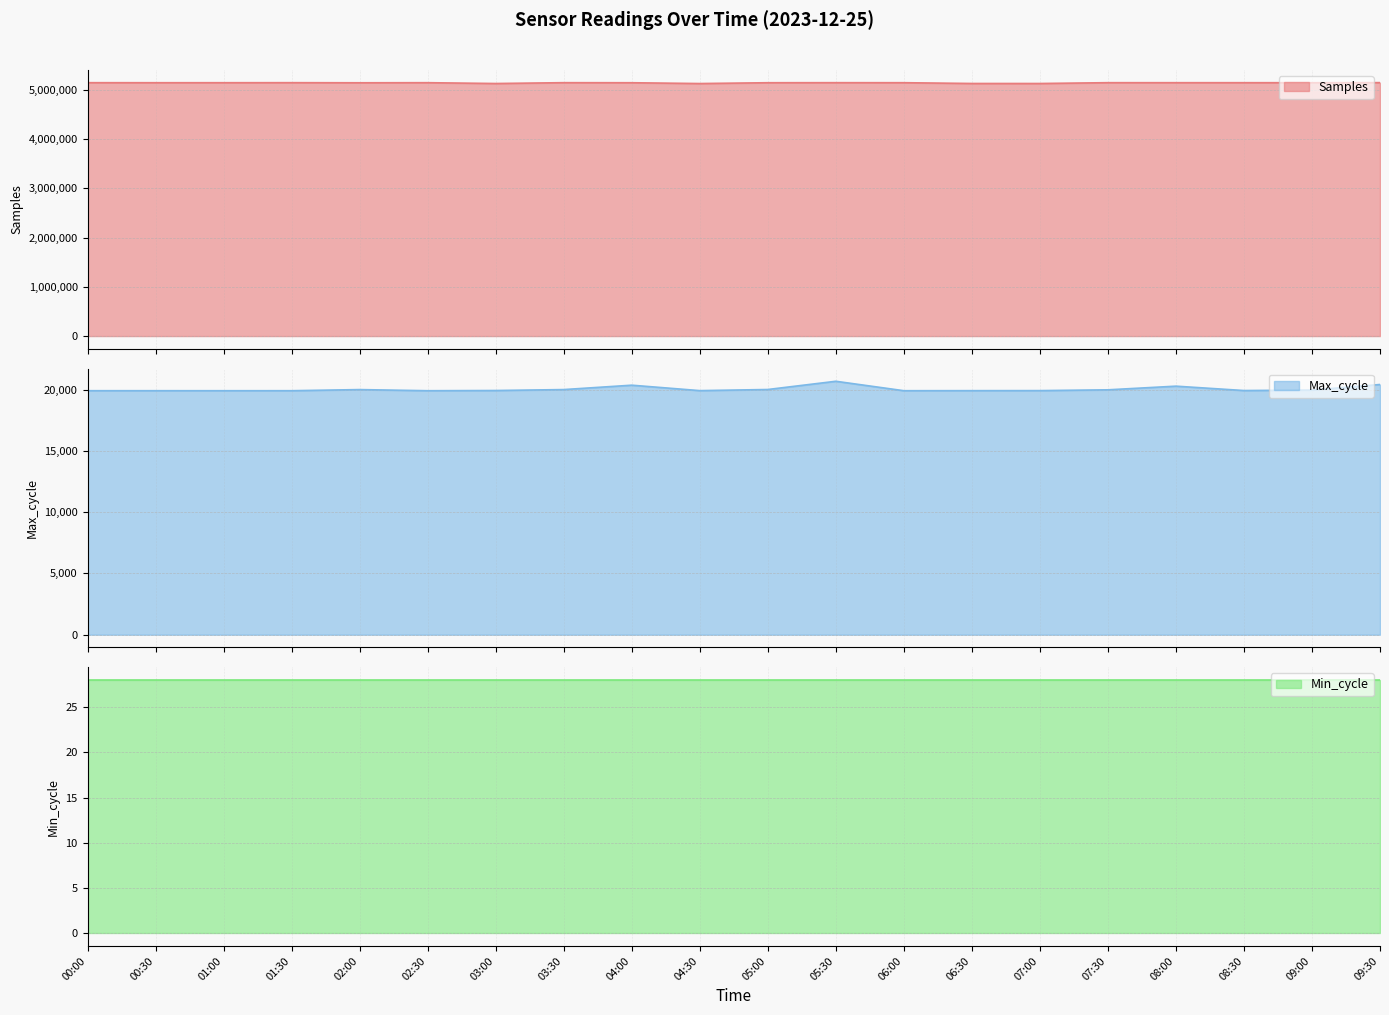

What is the minimum value for Samples?

5127024